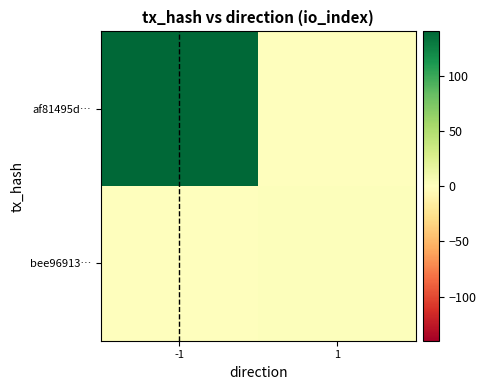

Reading left to right, extract all data points from this chart.

af81495d…: -1=140	1=0
bee96913…: -1=0	1=2